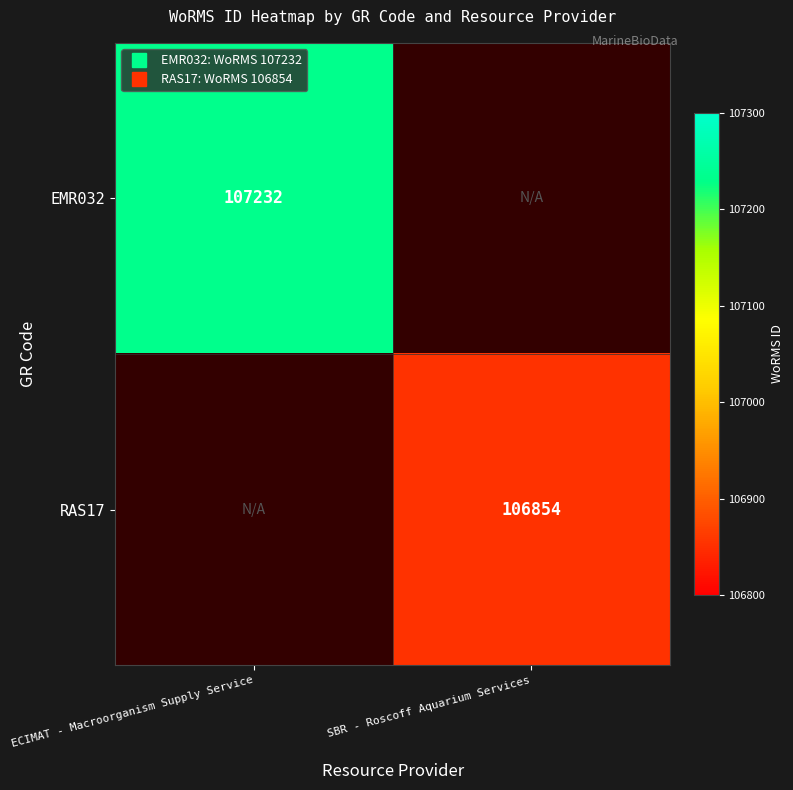

Count the number of data series in this chart.

2